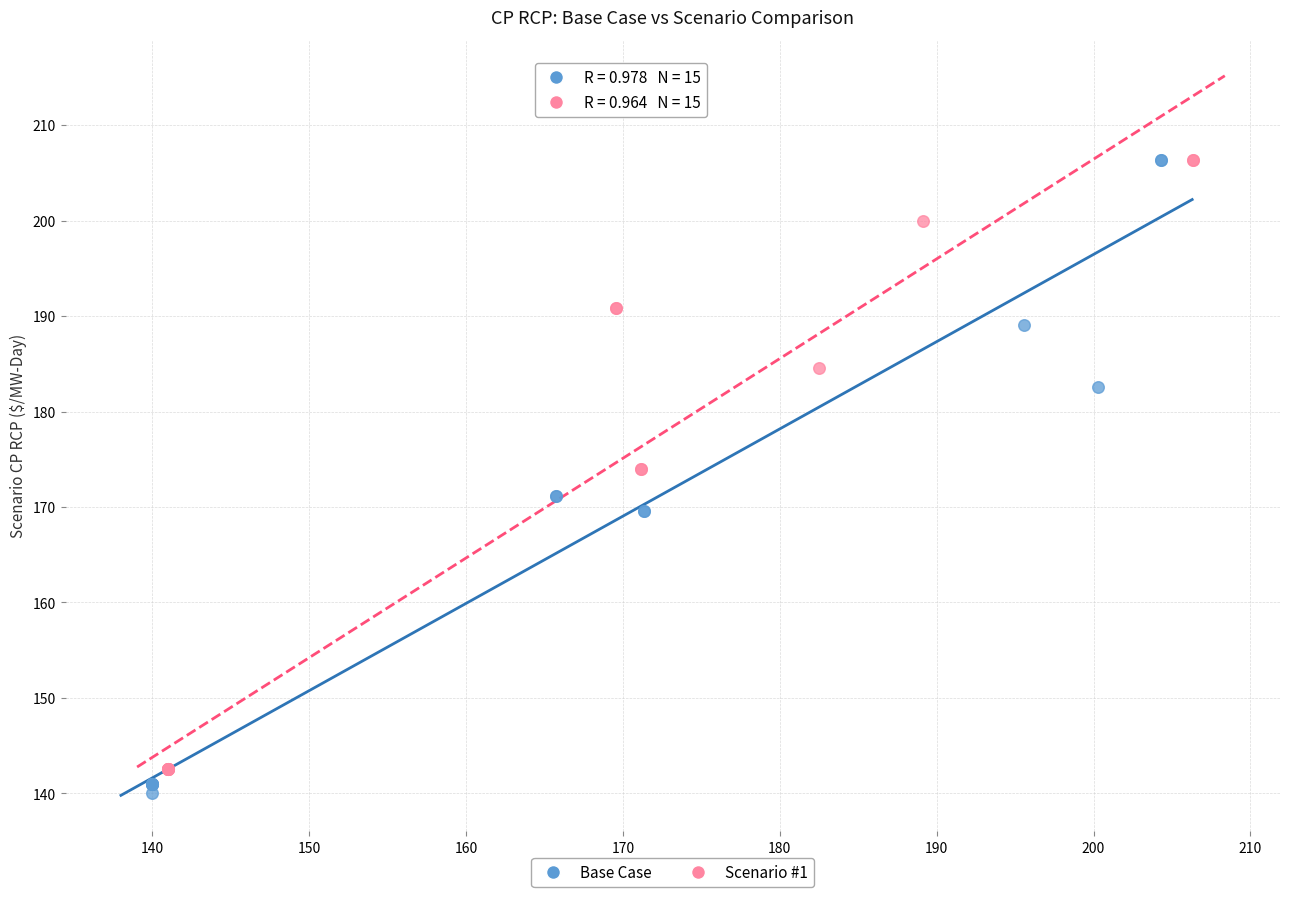

Which series has the largest Y range (max minus min)?

Base Case